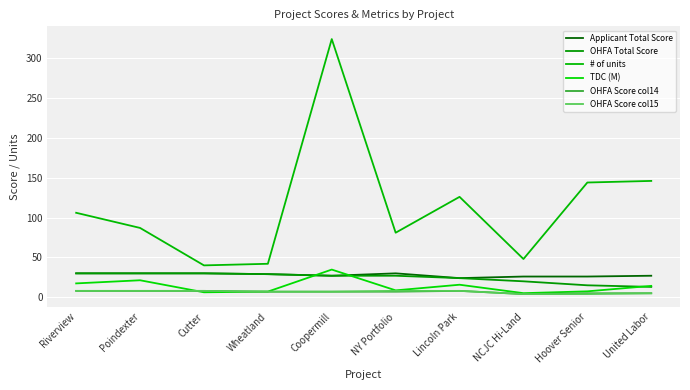

What are all the series names shown in the legend?

Applicant Total Score, OHFA Total Score, # of units, TDC (M), OHFA Score col14, OHFA Score col15